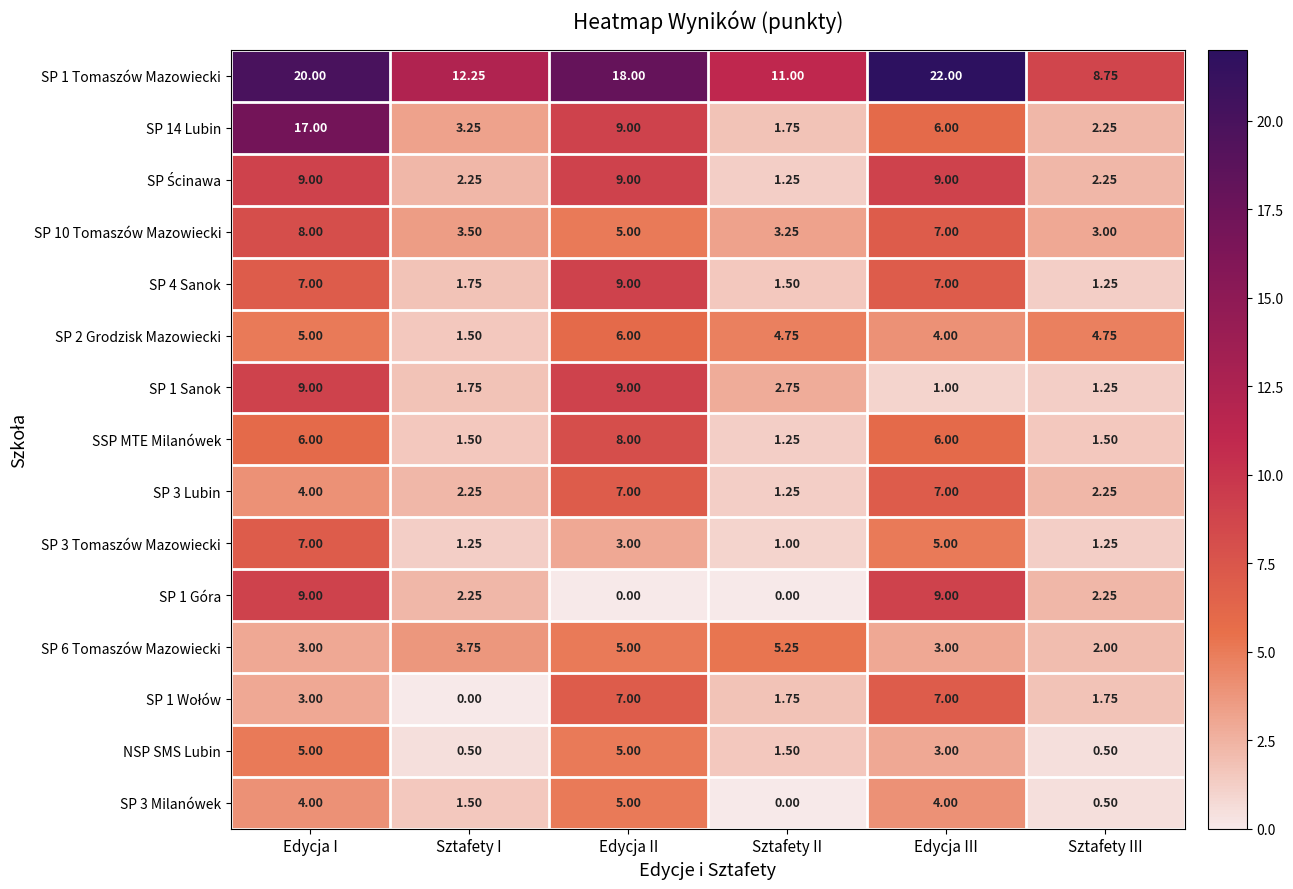

Which series has the largest range (max minus min)?

SP 14 Lubin